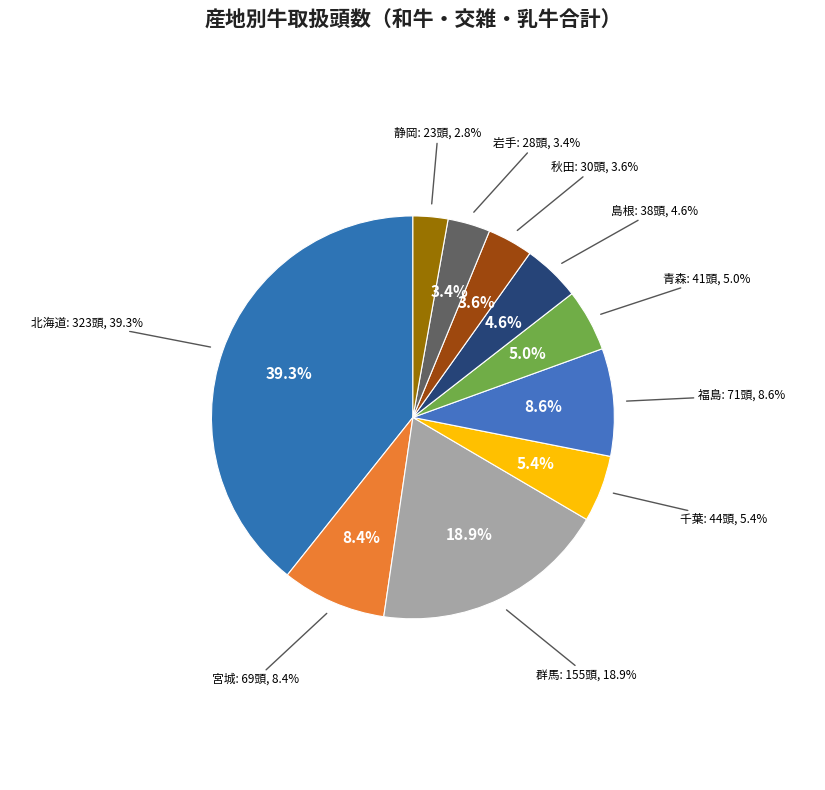

Which slice is the largest?

北海道